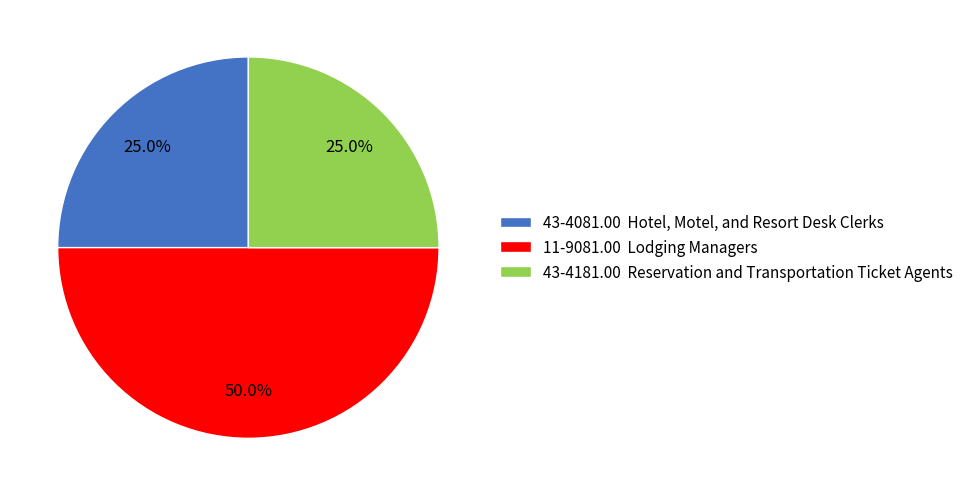

Approximately how many times larger is the value at 11-9081.00 Lodging Managers compared to 43-4081.00 Hotel, Motel, and Resort Desk Clerks?

2.0